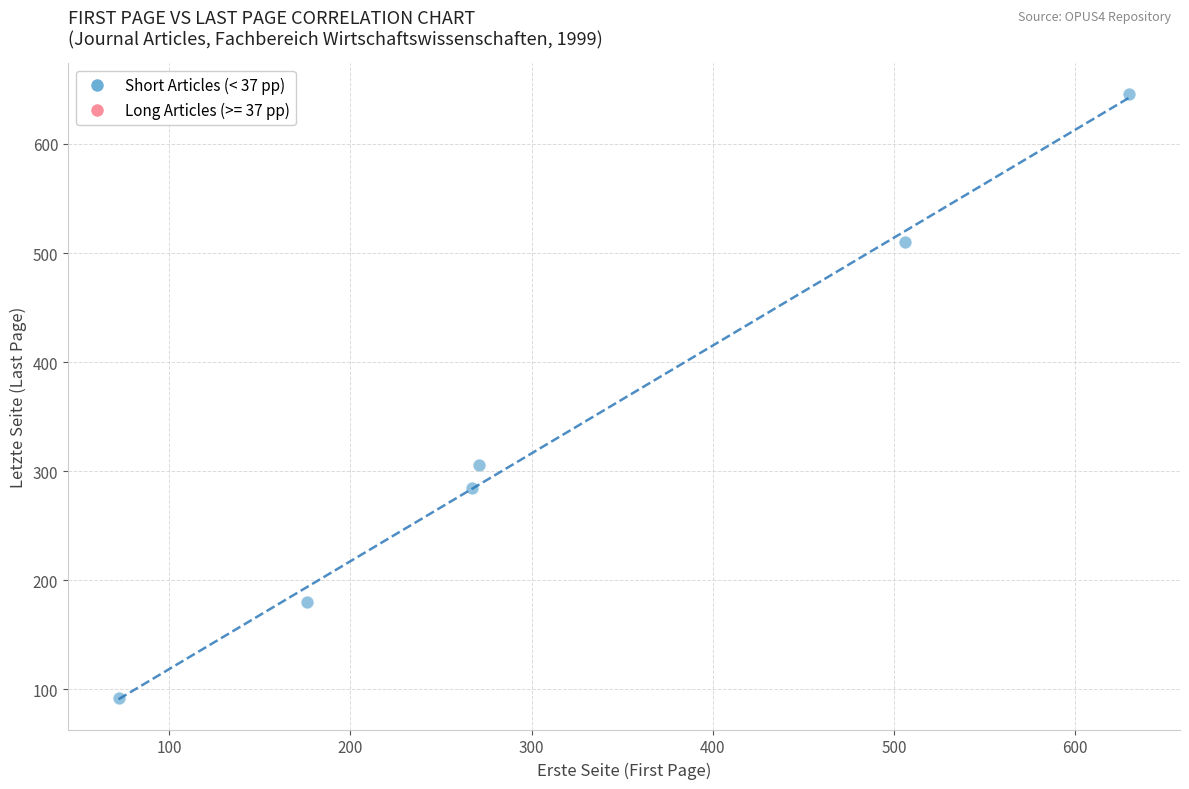

What Y value in the scatter plot is closest to 369?

306